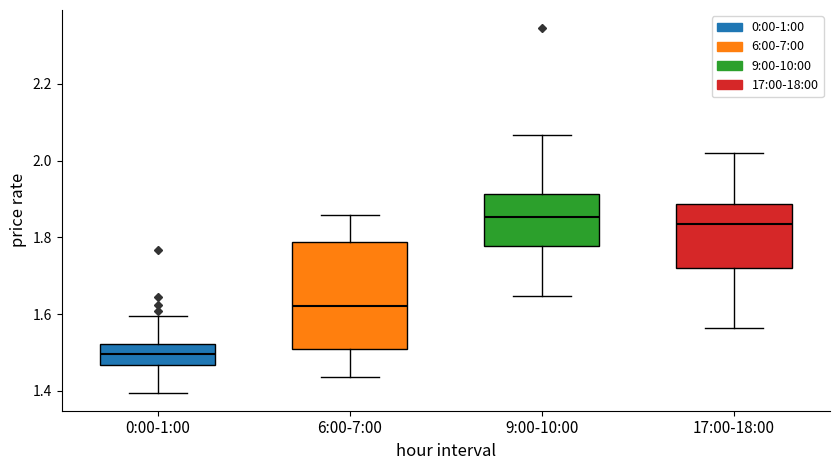

Reading left to right, transcribe this box plot: for each box, give where its median line is, the range the box spans, and where its two whiskers end, as read against the y-axis. The values are not printed on the chart, so give them approximately, as read against the axis.

0:00-1:00: median 1.50, box 1.46 to 1.52, whiskers 1.40 to 1.60
6:00-7:00: median 1.62, box 1.50 to 1.78, whiskers 1.44 to 1.86
9:00-10:00: median 1.86, box 1.78 to 1.92, whiskers 1.64 to 2.06
17:00-18:00: median 1.84, box 1.72 to 1.88, whiskers 1.56 to 2.02